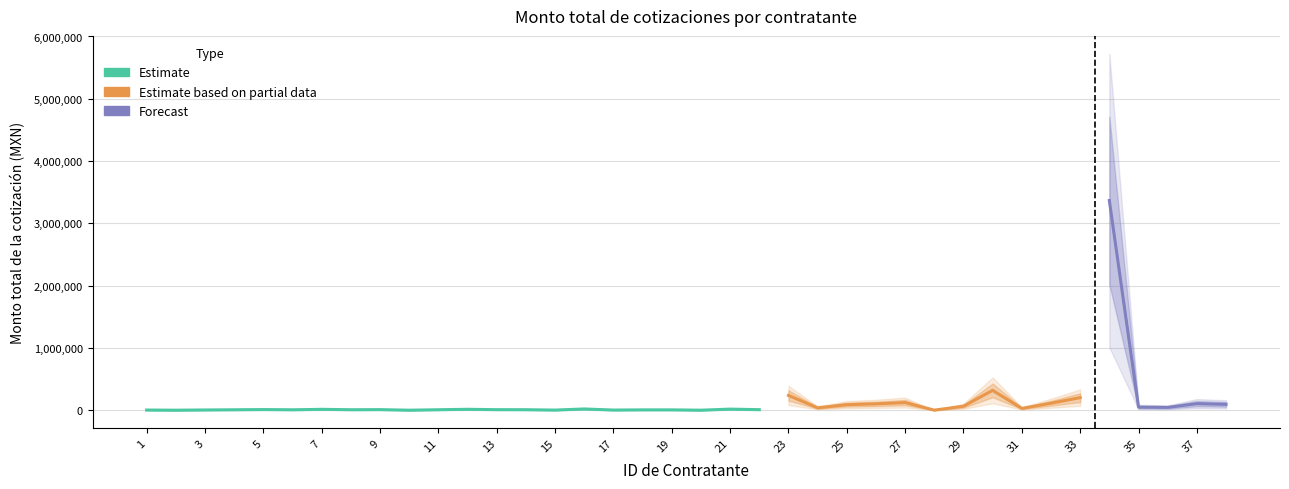

What is the value of the 25th point from the left?

89088.0